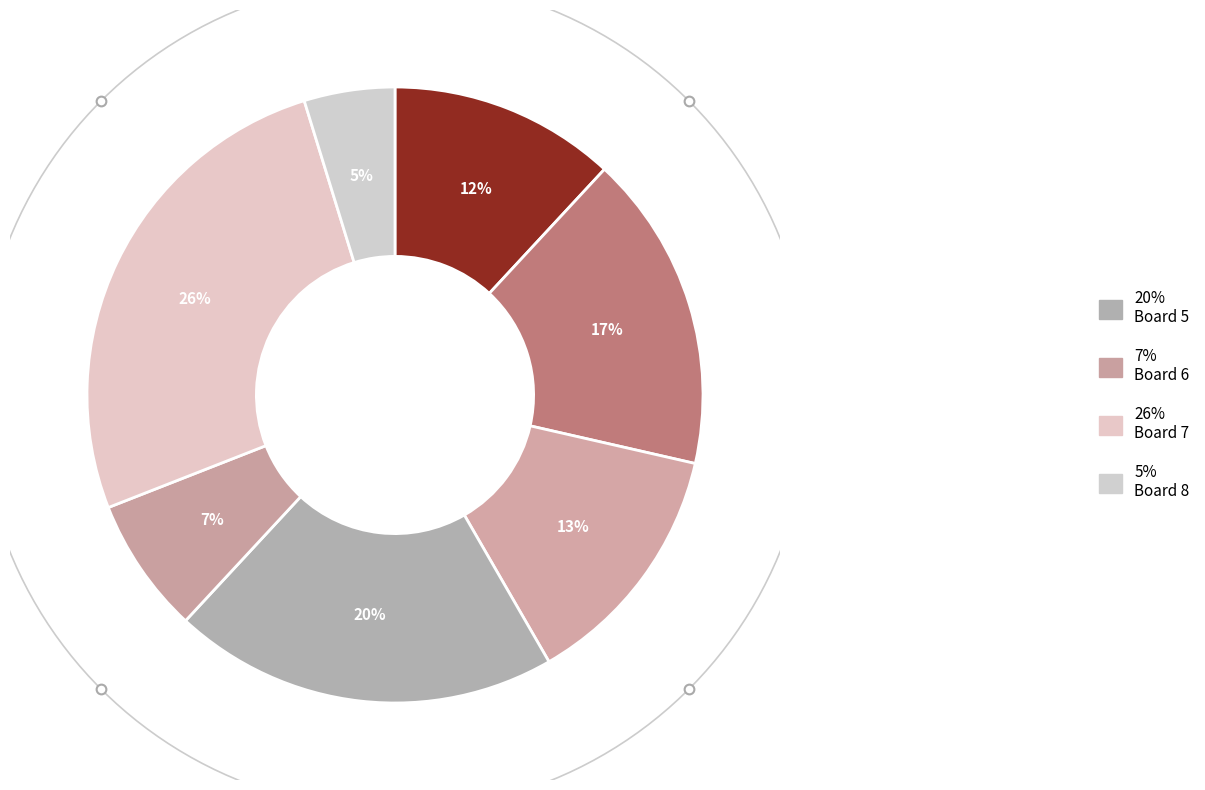

Which category has the biggest portion of the pie?

Board 7